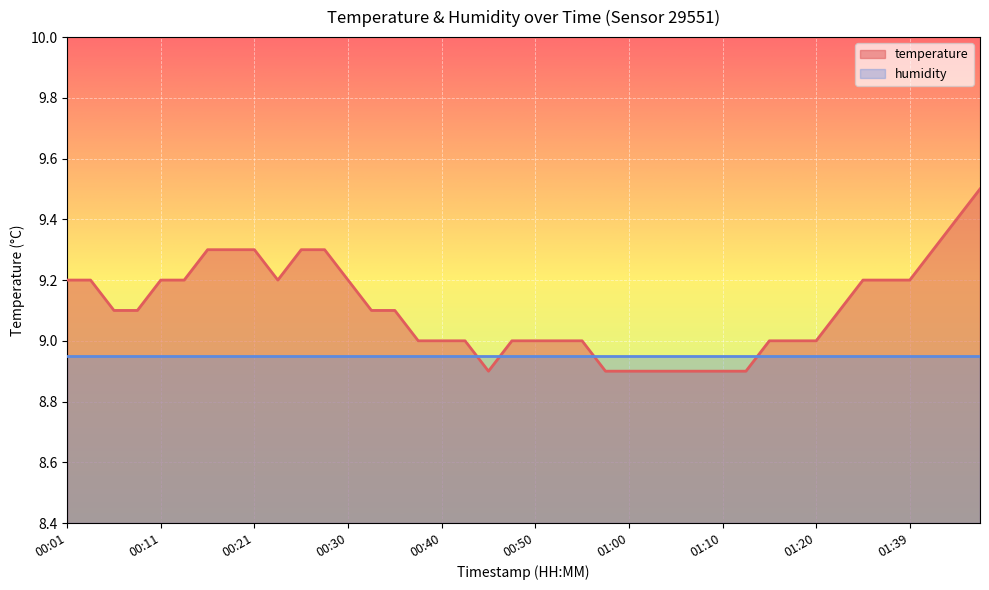

What is the average value?

9.1